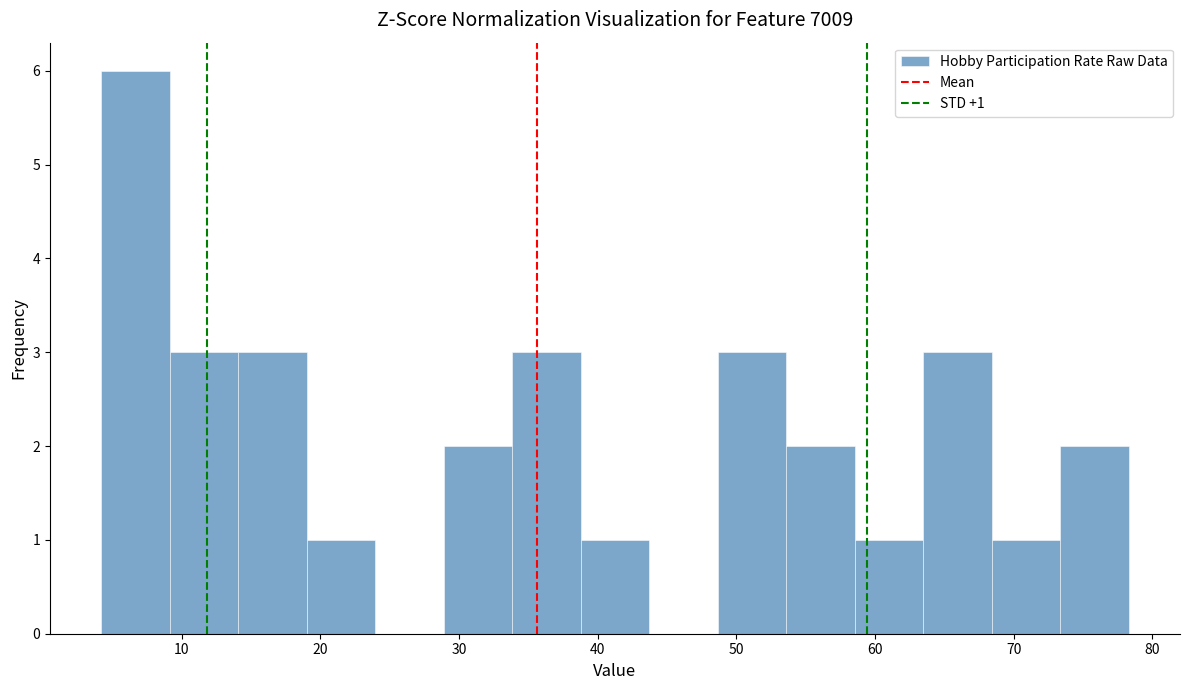

Over which range of the x-axis is the bar tallest?

4 to 9